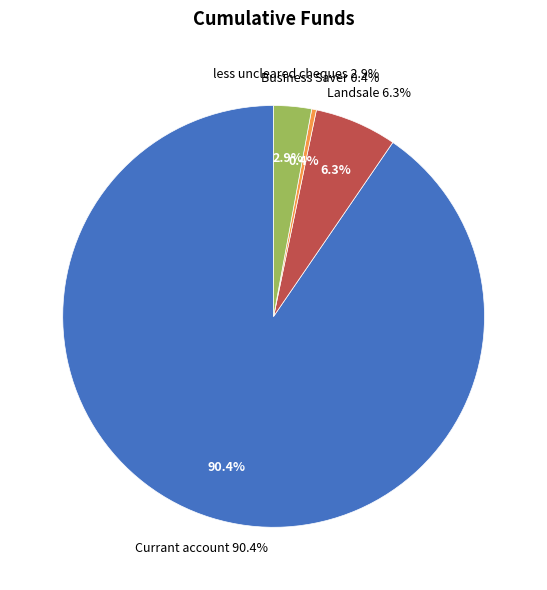

Is it true that less uncleared cheques is 15% of the pie?

False